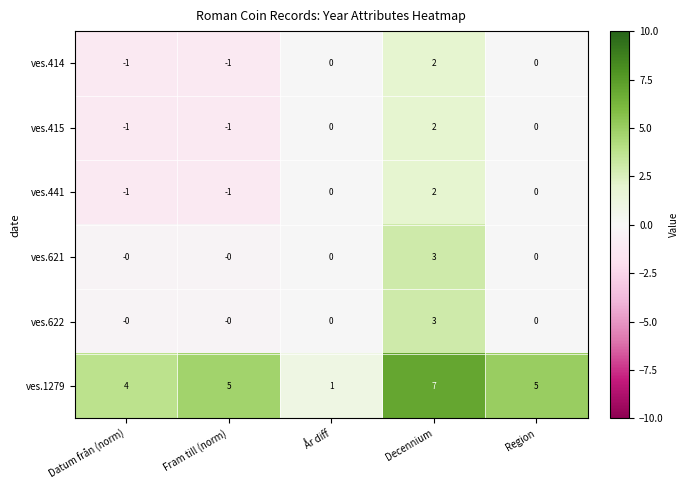

What is the difference between the highest and lowest values at Decennium?

5